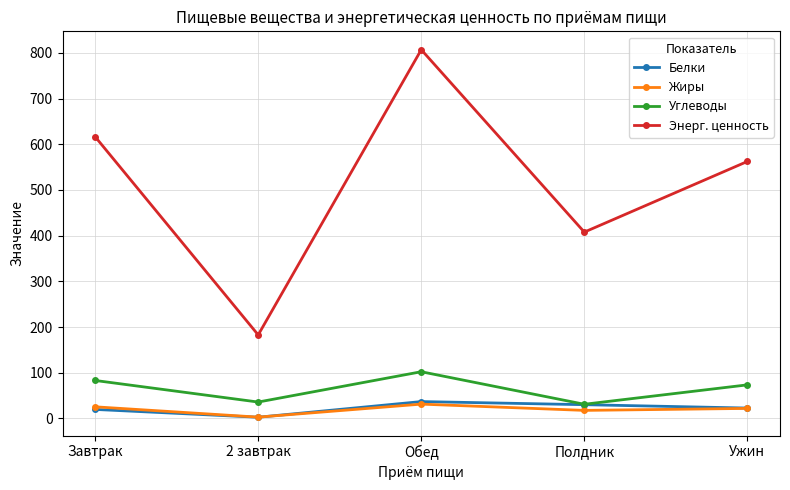

What is the highest value of the Жиры series?

31.3